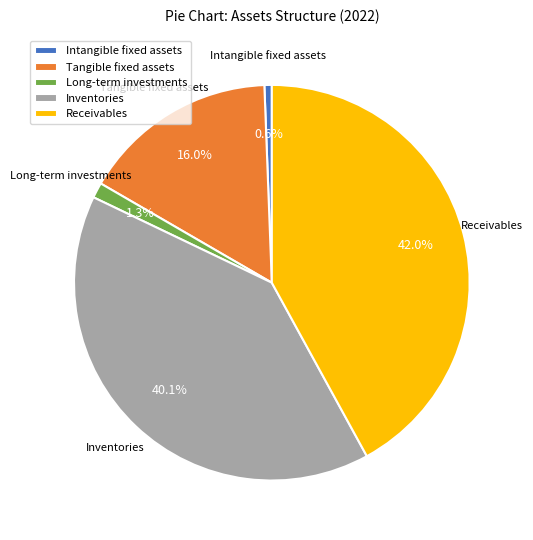

Does Inventories represent more than half of the total?

No